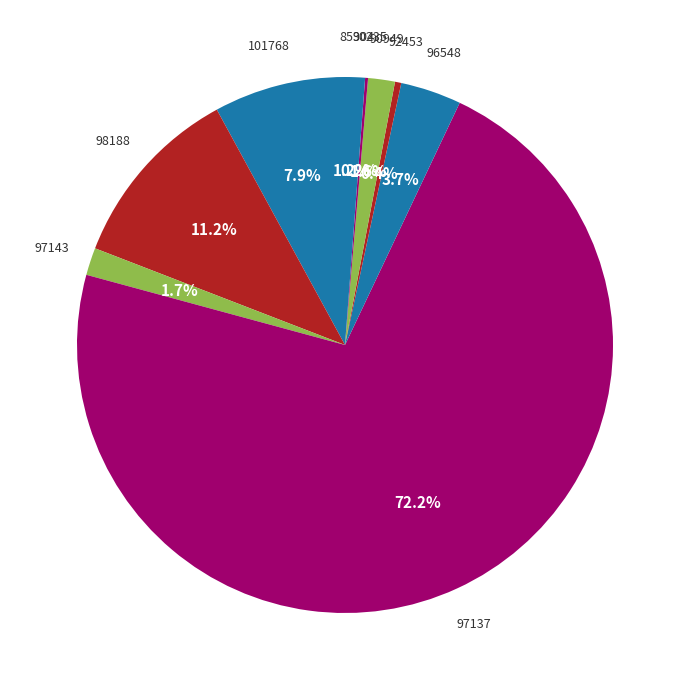

Rank the categories by value from highest to lowest.

97137, 98188, 101768, 96548, 97143, 90949, 85304, 92453, 90235